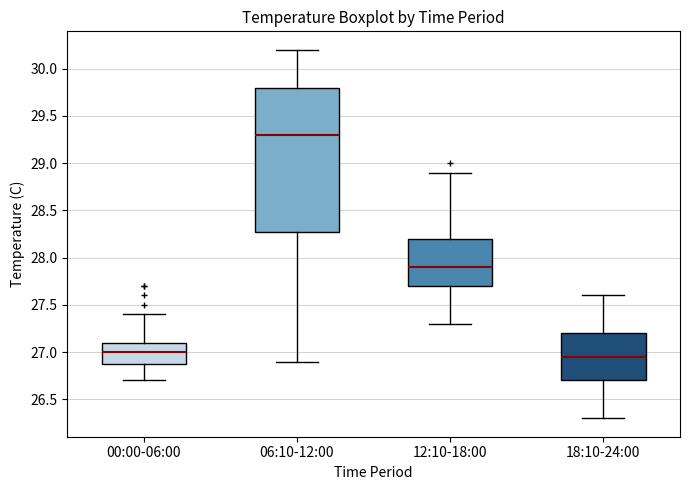

Where does the median line of the box for 00:00-06:00 sit on the y-axis? The values are not printed on the chart, so give them approximately, as read against the axis.

27.00